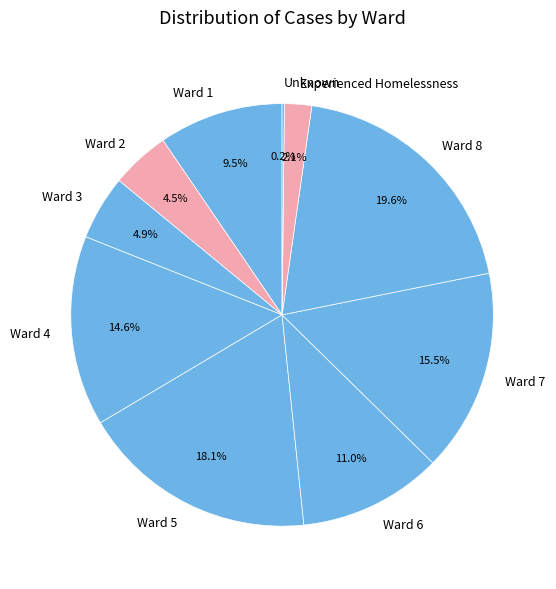

Is there any slice that represents more than half of the pie?

No